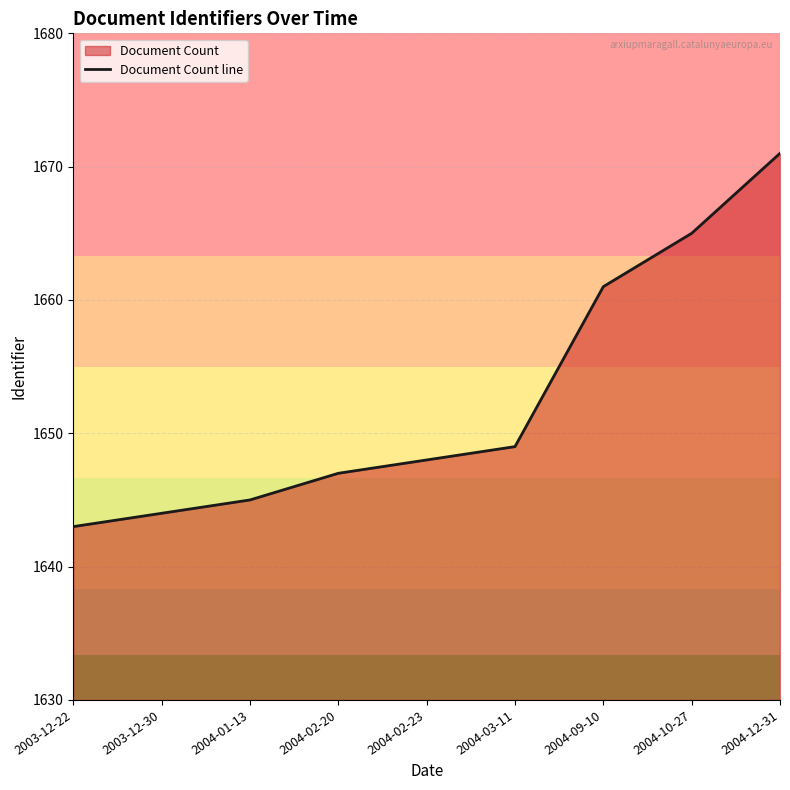

Which has a higher value, 2003-12-22 or 2004-03-11?

2004-03-11